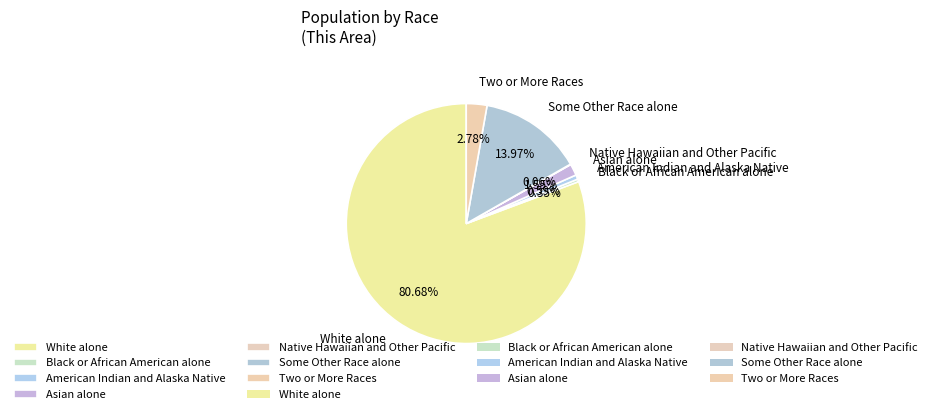

What percentage is the Some Other Race alone slice, to the nearest percent?

14%